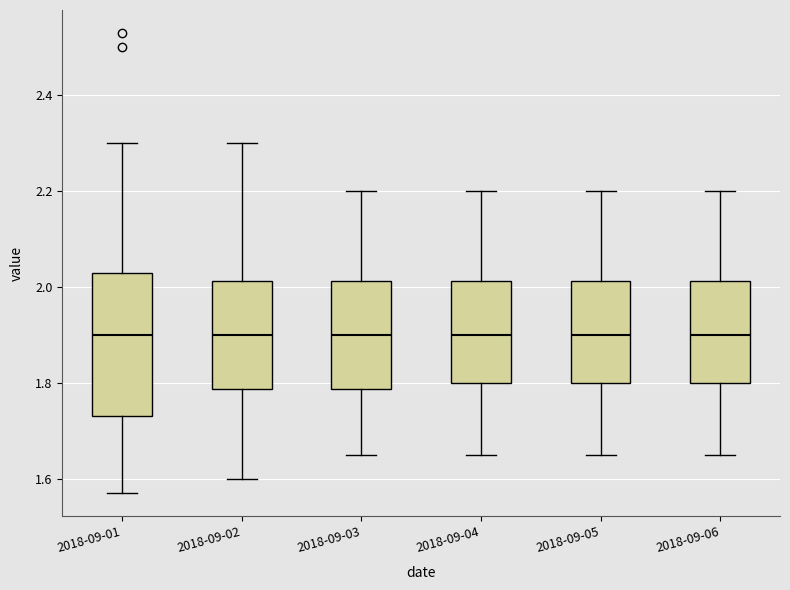

Reading left to right, transcribe this box plot: for each box, give where its median line is, the range the box spans, and where its two whiskers end, as read against the y-axis. The values are not printed on the chart, so give them approximately, as read against the axis.

2018-09-01: median 1.90, box 1.74 to 2.04, whiskers 1.58 to 2.30
2018-09-02: median 1.90, box 1.78 to 2.02, whiskers 1.60 to 2.30
2018-09-03: median 1.90, box 1.78 to 2.02, whiskers 1.66 to 2.20
2018-09-04: median 1.90, box 1.80 to 2.02, whiskers 1.66 to 2.20
2018-09-05: median 1.90, box 1.80 to 2.02, whiskers 1.66 to 2.20
2018-09-06: median 1.90, box 1.80 to 2.02, whiskers 1.66 to 2.20